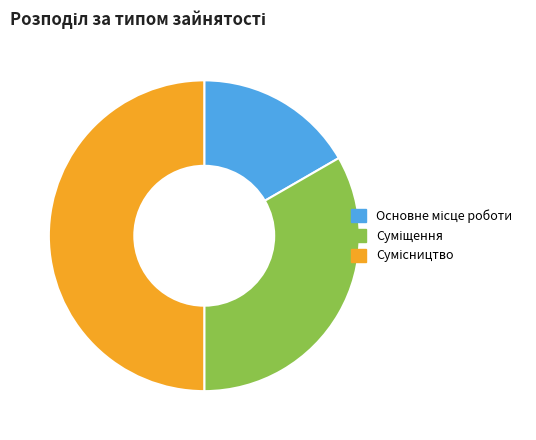

How much of the chart is everything except Основне місце роботи?

83.3%